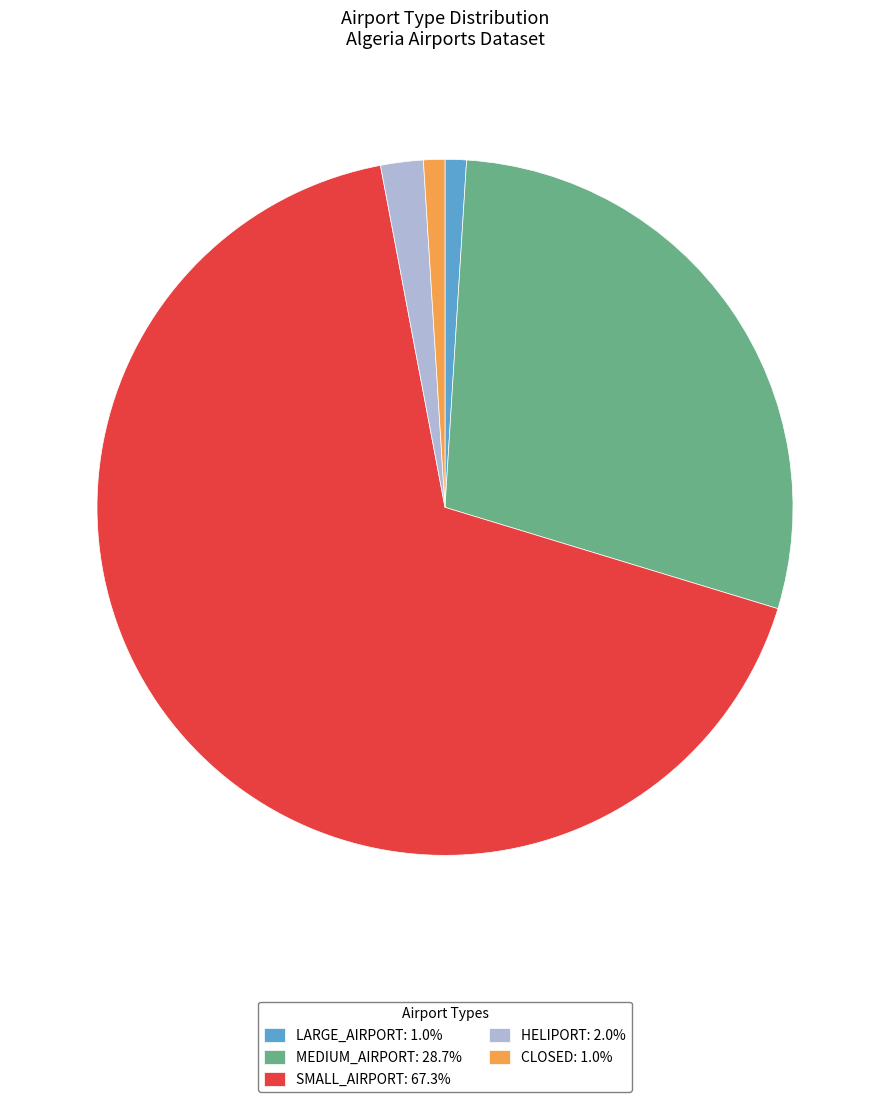

What is the ratio of the value at SMALL_AIRPORT: 67.3% to the value at HELIPORT: 2.0%?

34.0